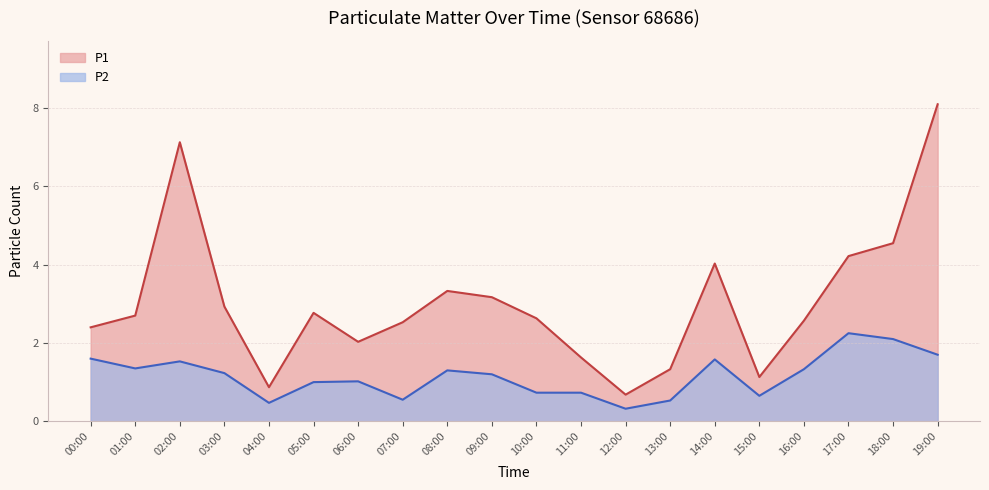

Which series has the largest total across all categories?

P1